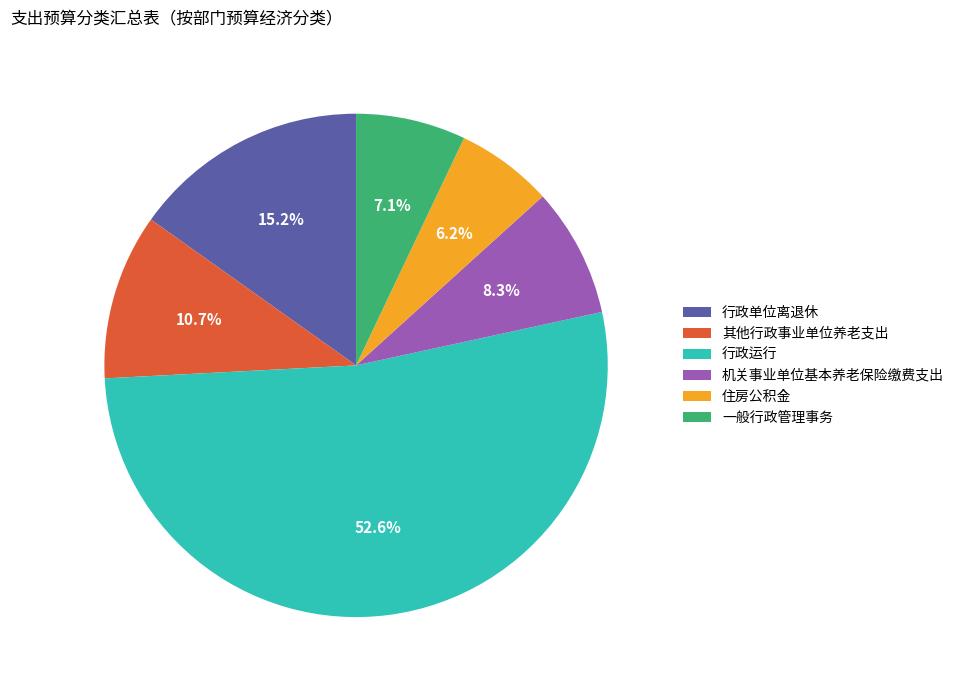

Which category accounts for the majority?

行政运行